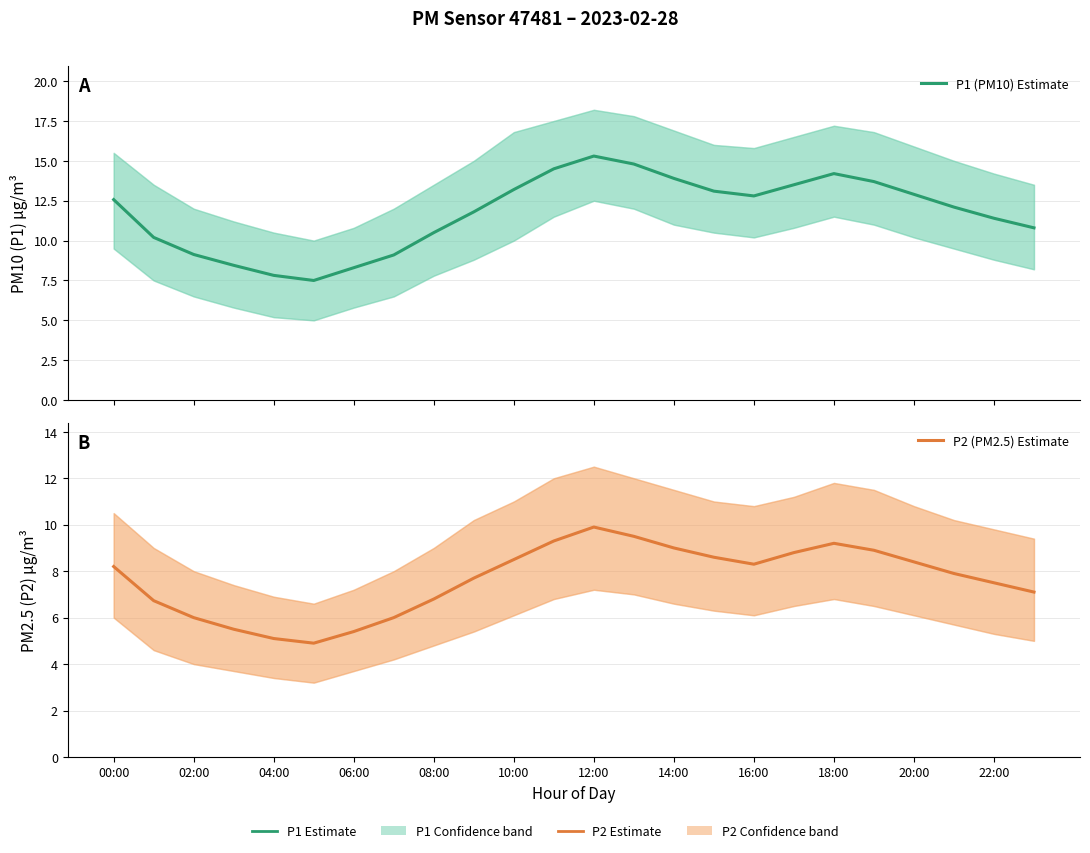

Reading left to right, extract all data points from this chart.

P1 (PM10) Estimate: 12.6	10.2	9.1	8.4	7.8	7.5	8.3	9.1	10.5	11.8	13.2	14.5	15.3	14.8	13.9	13.1	12.8	13.5	14.2	13.7	12.9	12.1	11.4	10.8
P2 (PM2.5) Estimate: 8.2	6.7	6.0	5.5	5.1	4.9	5.4	6.0	6.8	7.7	8.5	9.3	9.9	9.5	9.0	8.6	8.3	8.8	9.2	8.9	8.4	7.9	7.5	7.1